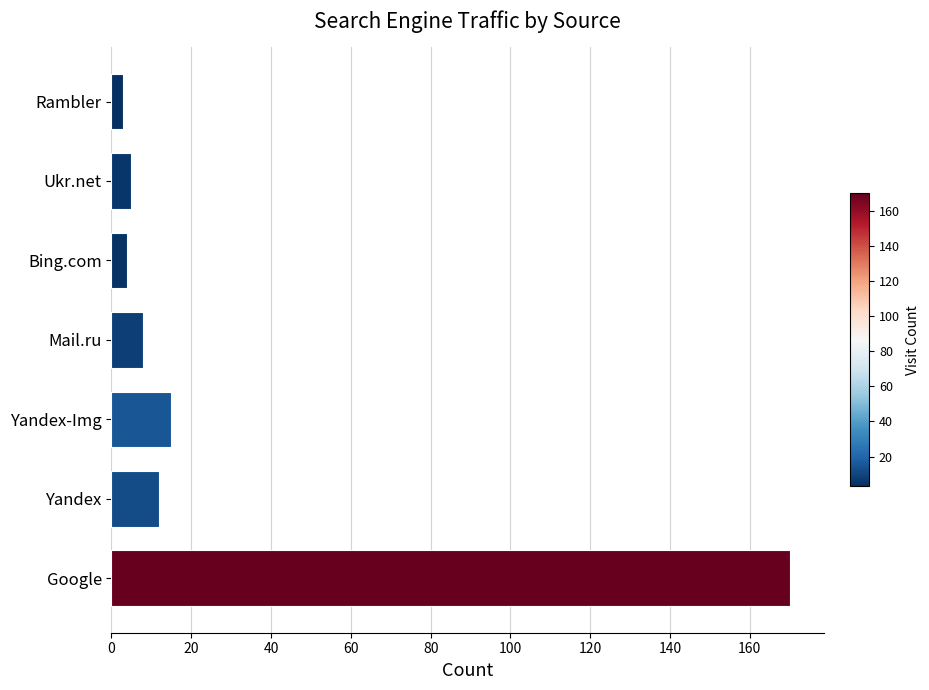

The value at Mail.ru is 8. True or false?

True